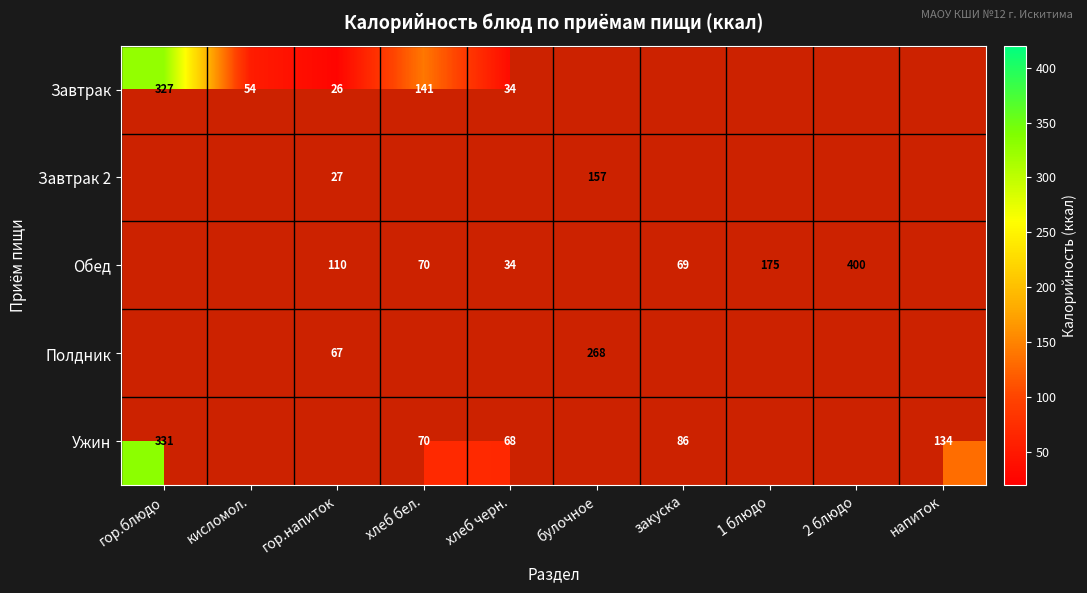

What is the sum of the Ужин values at хлеб черн. and гор.блюдо?

399.0